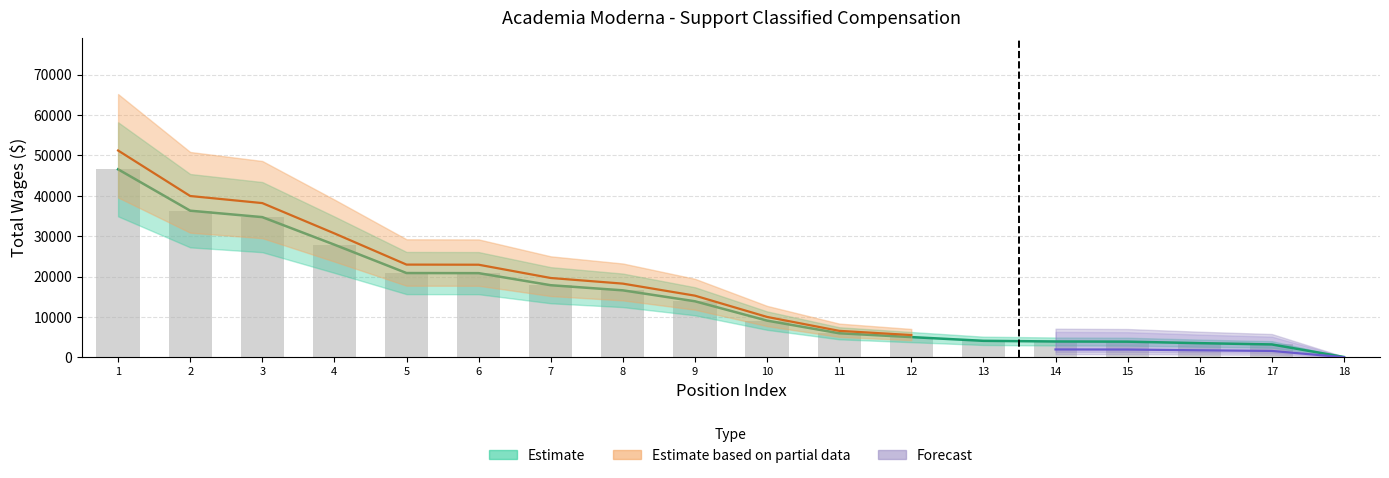

What is the smallest value displayed?

104